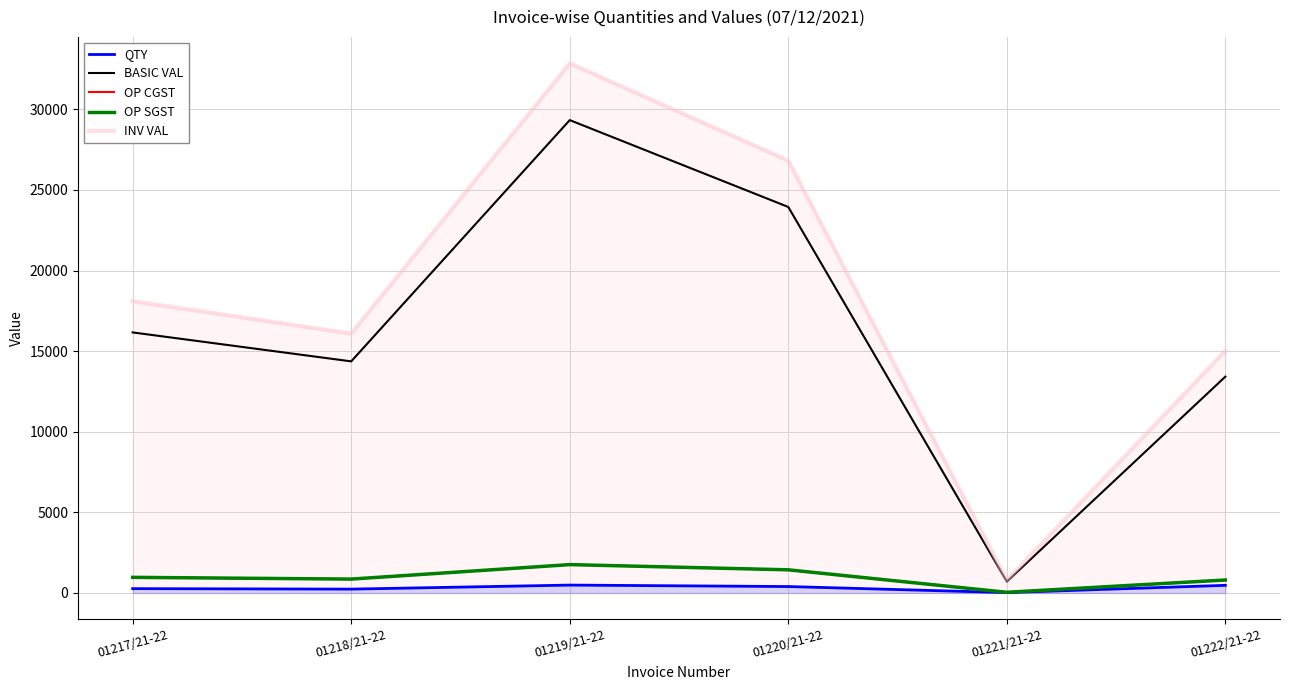

True or false: INV VAL and OP CGST cross at least once.

False